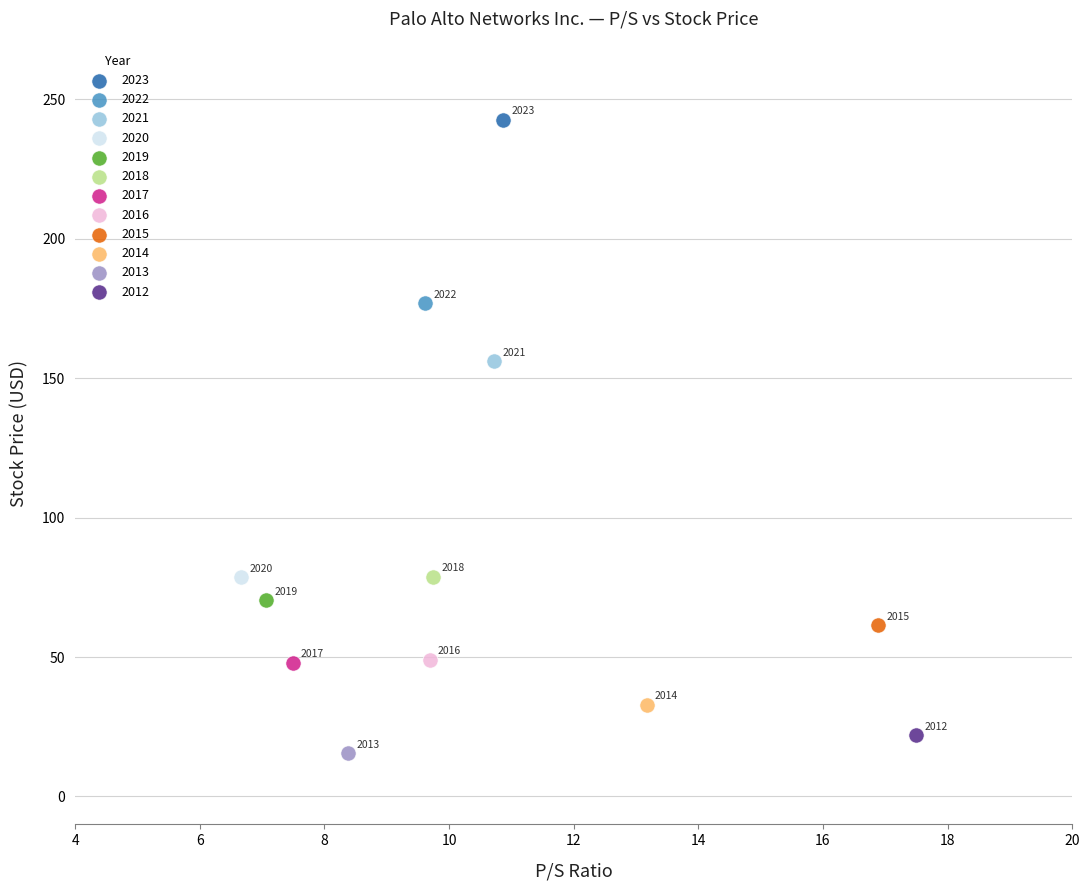

What are all the series names shown in the legend?

2023, 2022, 2021, 2020, 2019, 2018, 2017, 2016, 2015, 2014, 2013, 2012